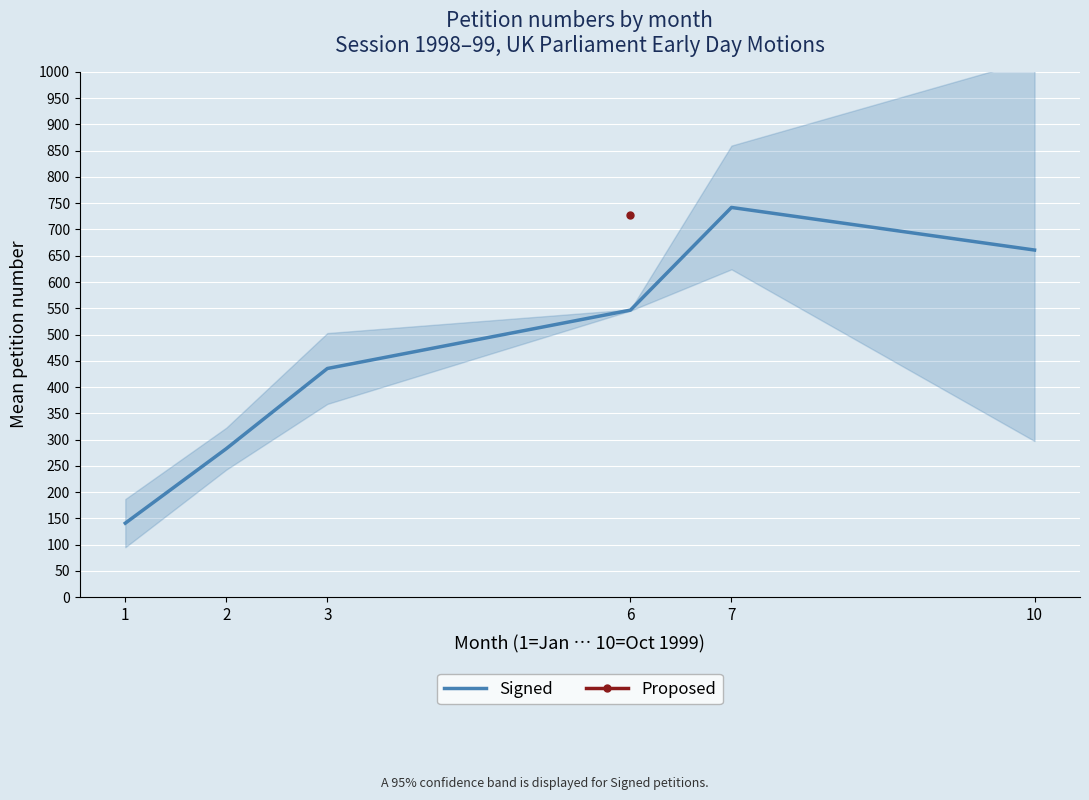

How many values exceed 546?

3